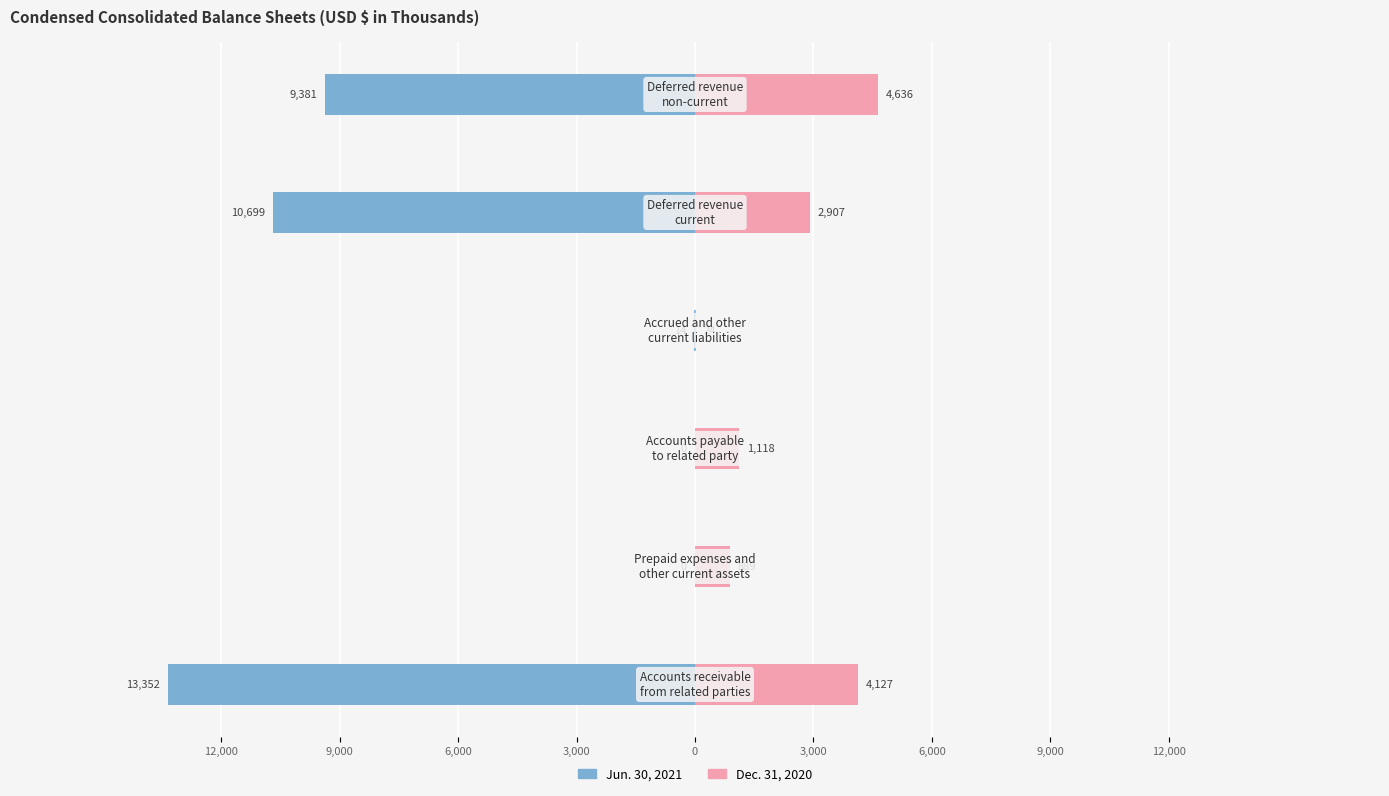

The Dec. 31, 2020 series shows 4636 at 3,000. True or false?

True